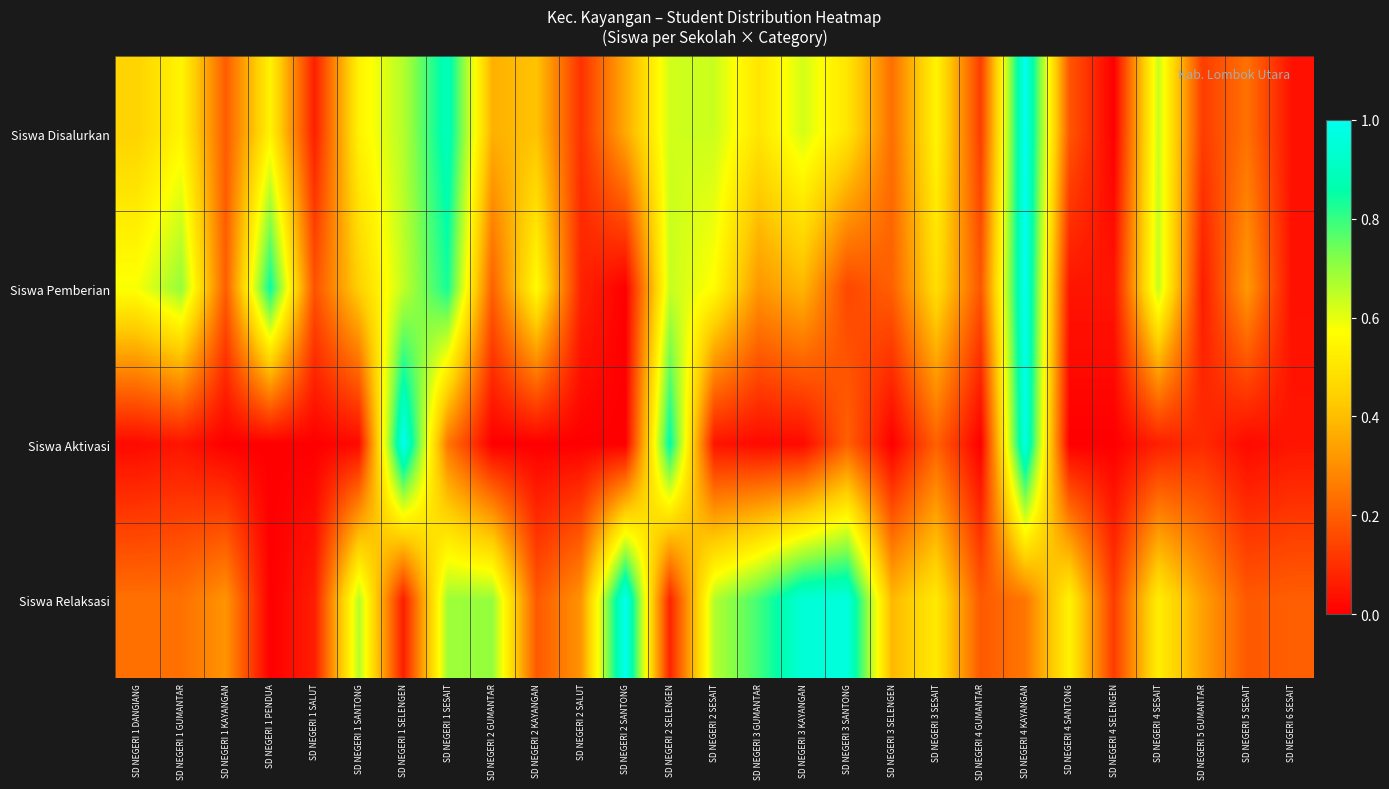

List the series in order of their peak value, lowest first.

Siswa Disalurkan, Siswa Pemberian, Siswa Aktivasi, Siswa Relaksasi